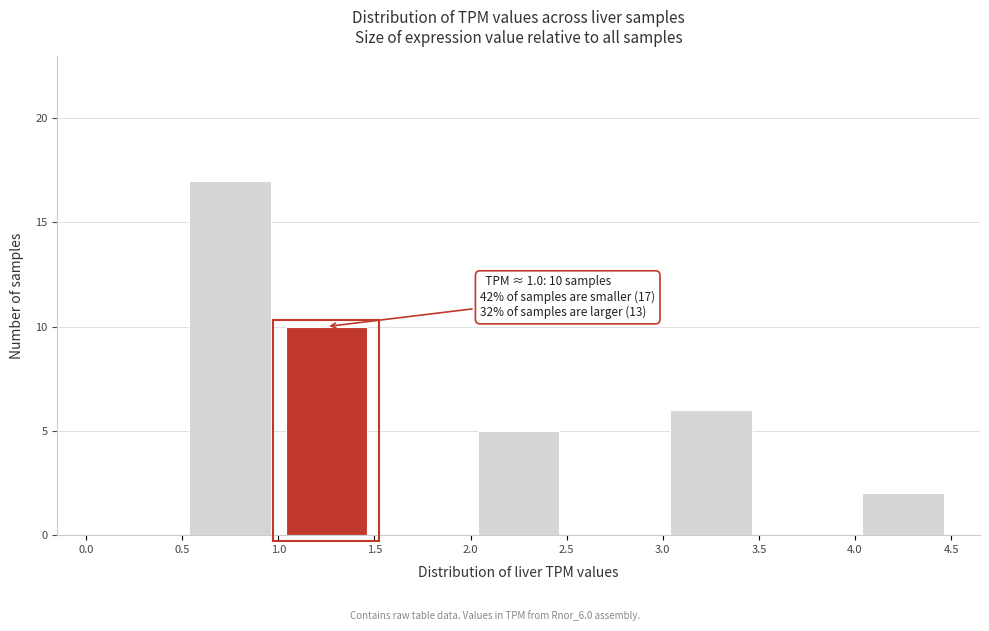

Over which range of the x-axis is the bar tallest?

0.5 to 1.0